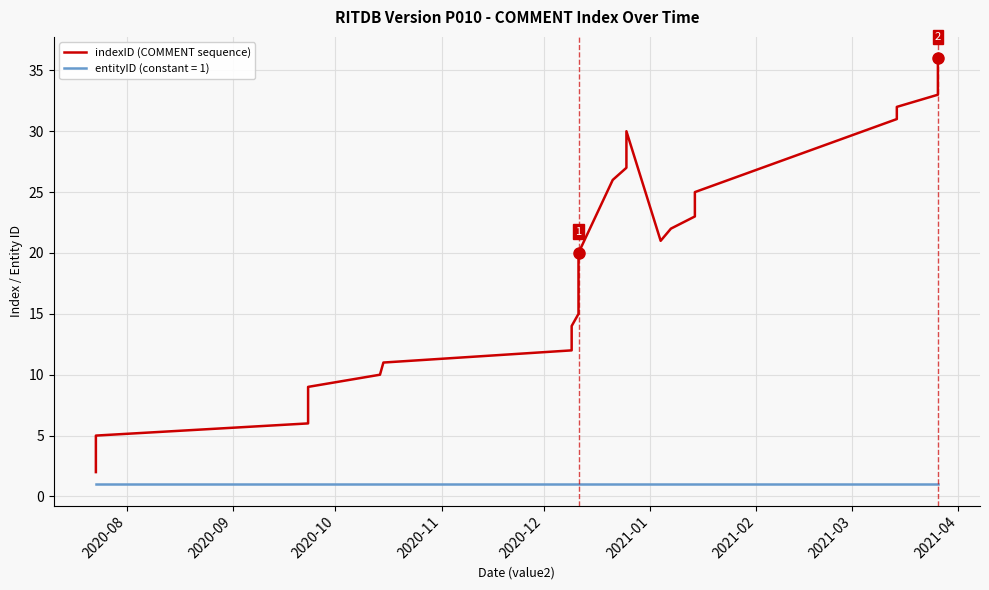

How many interior local valleys (lower than both neighbors) does the data have?

1